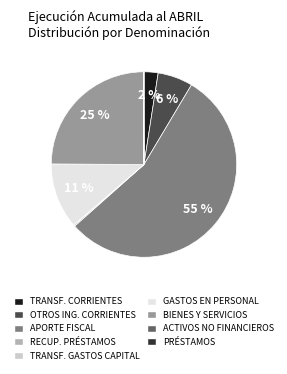

To the nearest percent, what is the average slice percentage?

11%